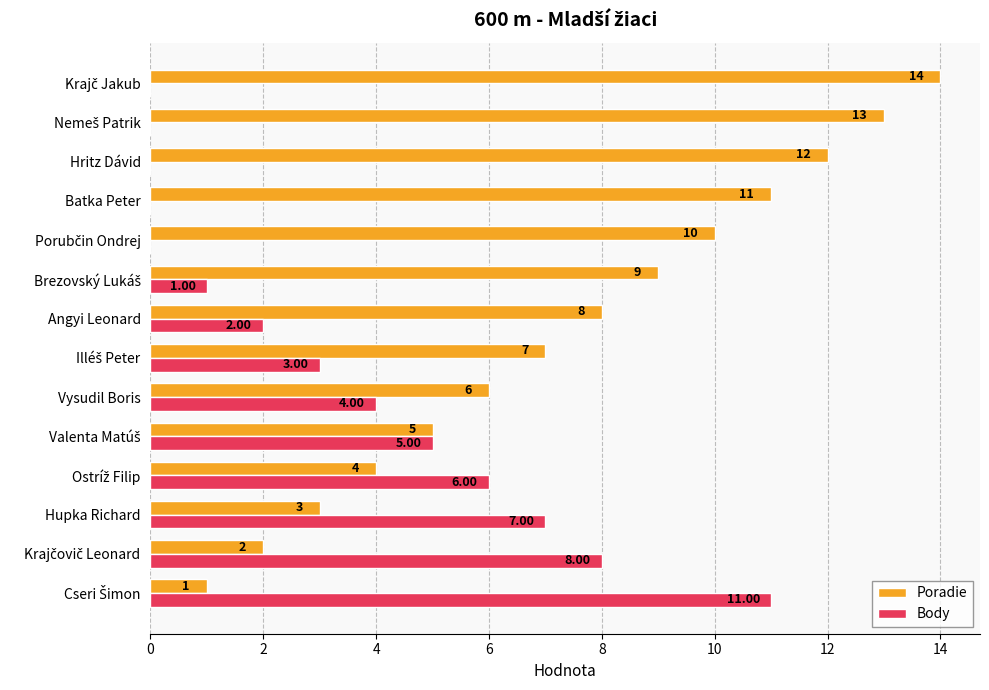

What is the total value across all series at Hupka Richard?

10